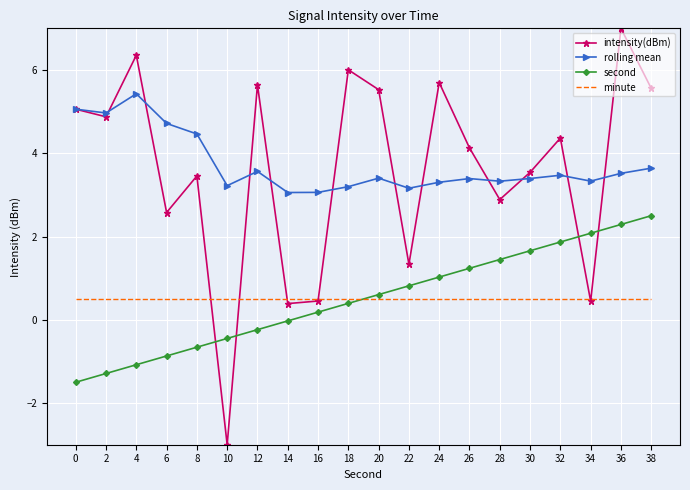

The value of second at 28 is 1.9. True or false?

False